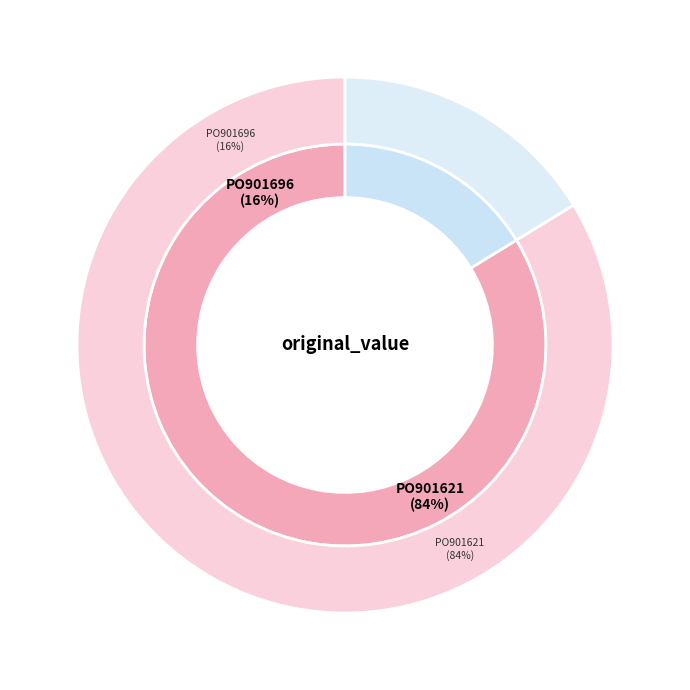

What percentage is NOT represented by PO901696?

83.7%